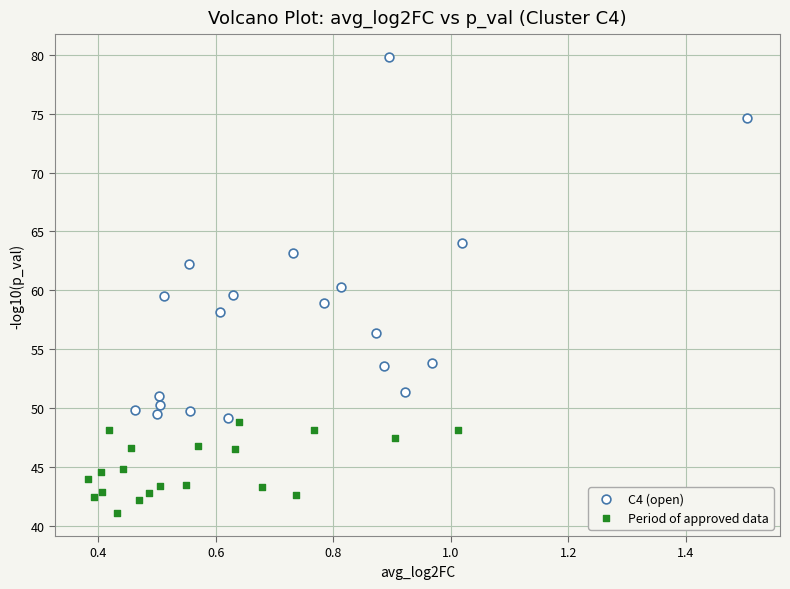

Which series reaches the maximum Y coordinate?

C4 (open)